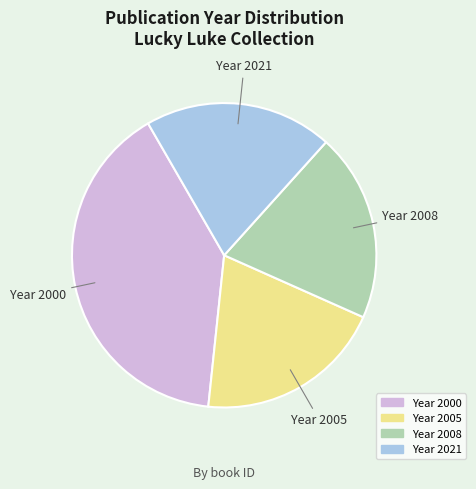

Does any single category account for the majority?

No